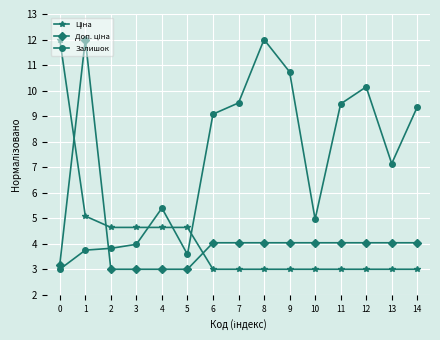

The Залишок series shows 18.6 at 9. True or false?

False